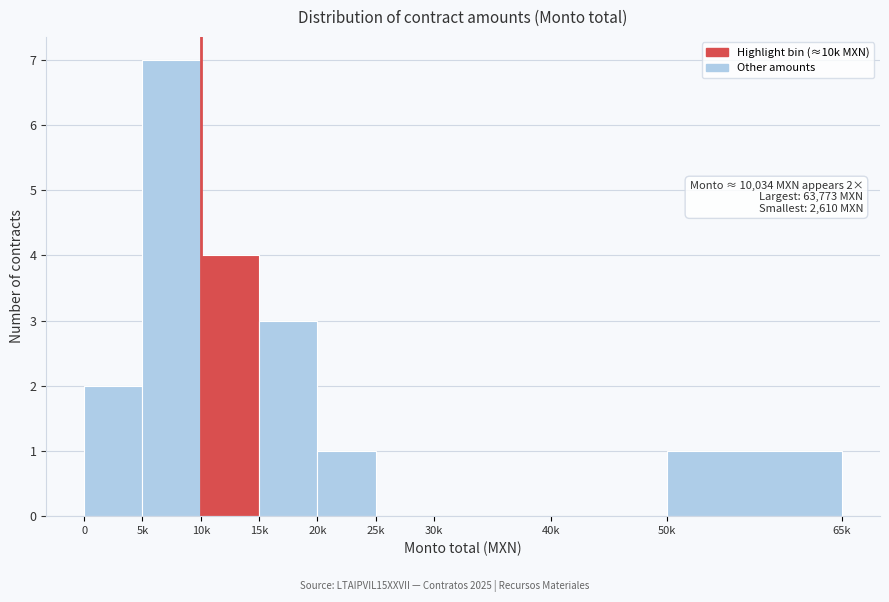

Reading left to right, what are all the values shown in this chart?

0=2	5k=7	10k=4	15k=3	20k=1	25k=0	30k=0	40k=0	50k=1